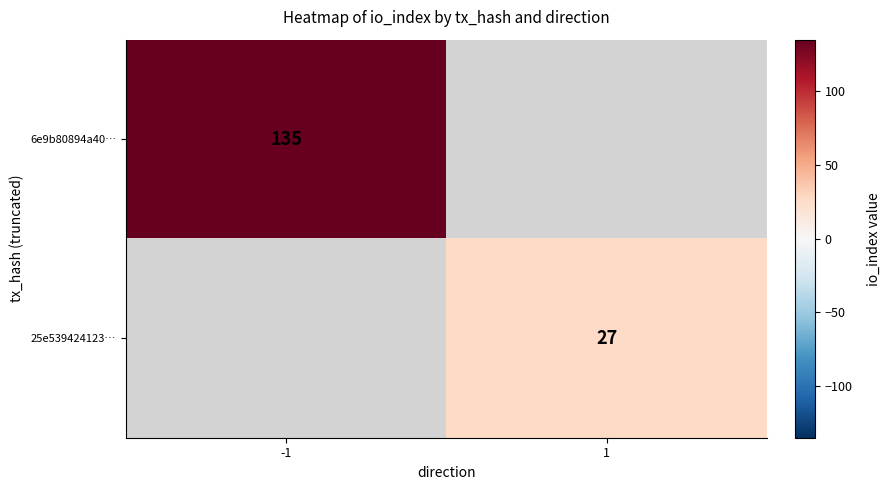

The 25e539424123… series shows 12 at 1. True or false?

False